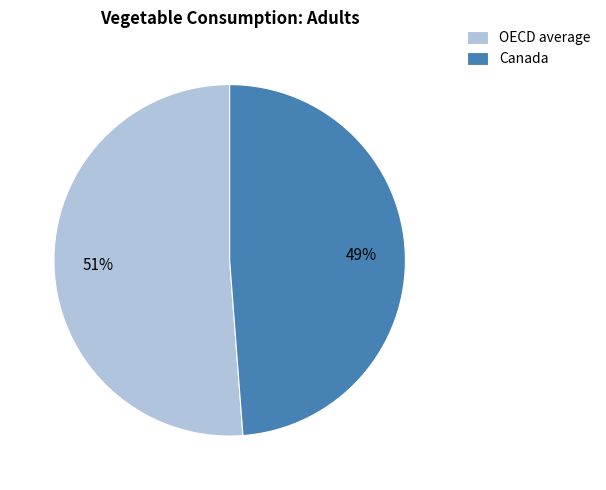

Rank the categories by value from highest to lowest.

OECD average, Canada